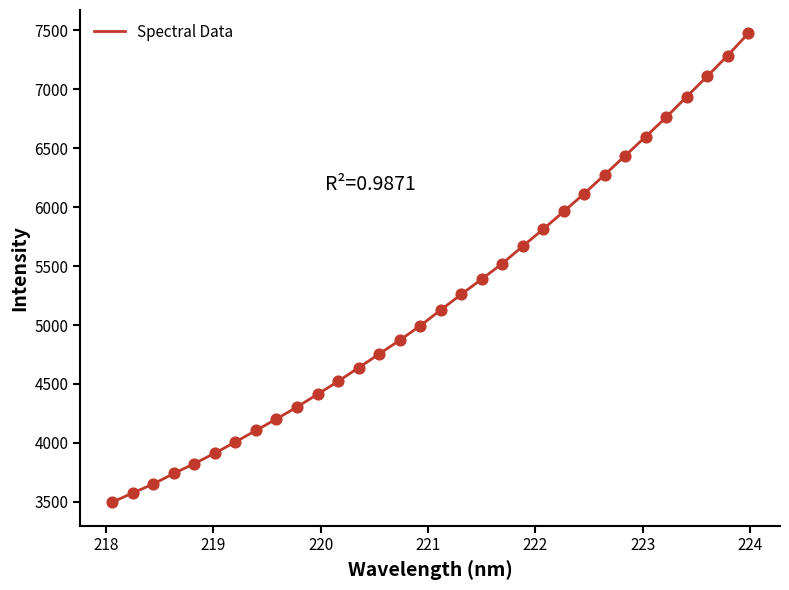

What is the smallest value displayed?

3495.6